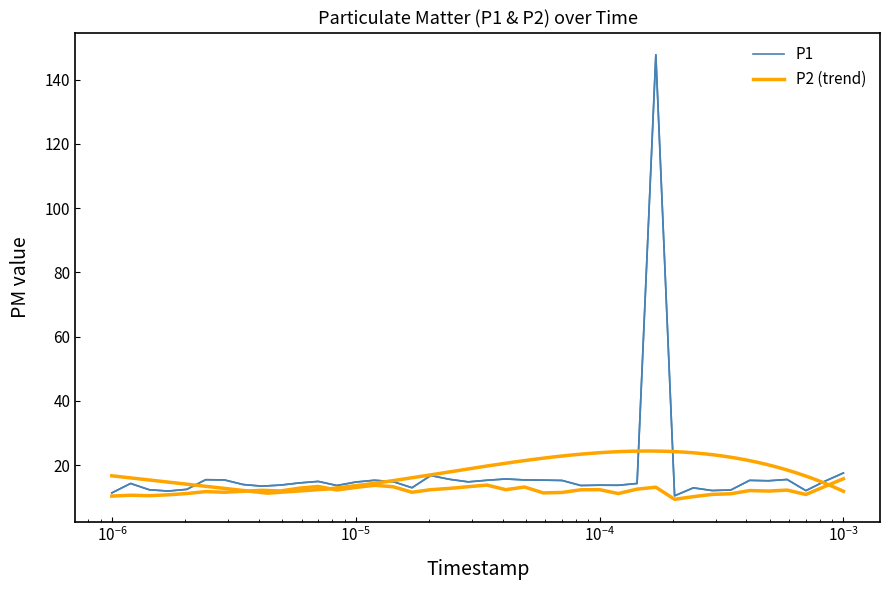

True or false: P1 and P2 (trend) cross at least once.

False